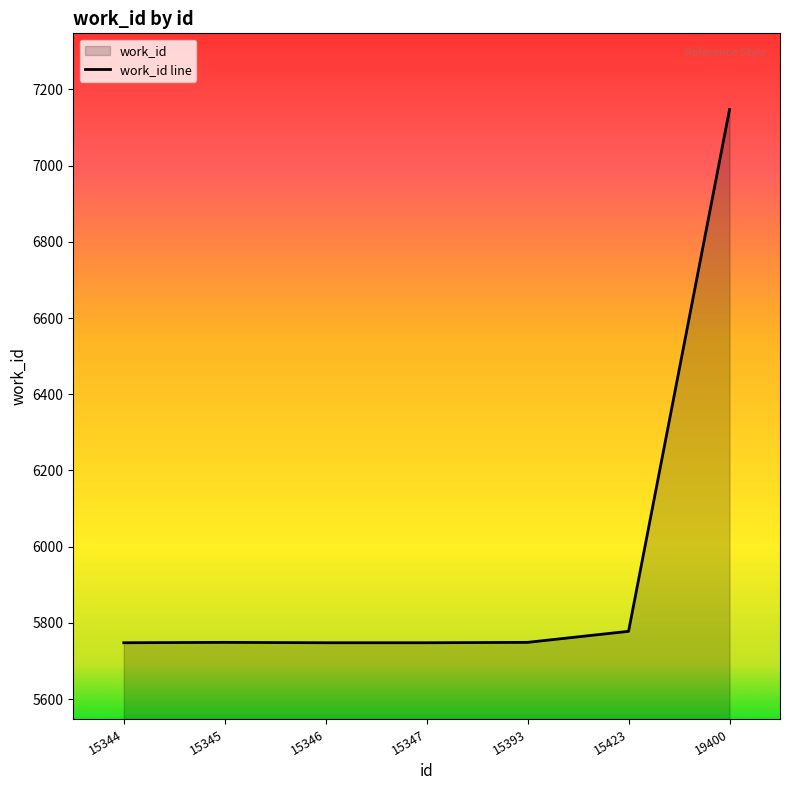

How many lines are shown in the chart?

1